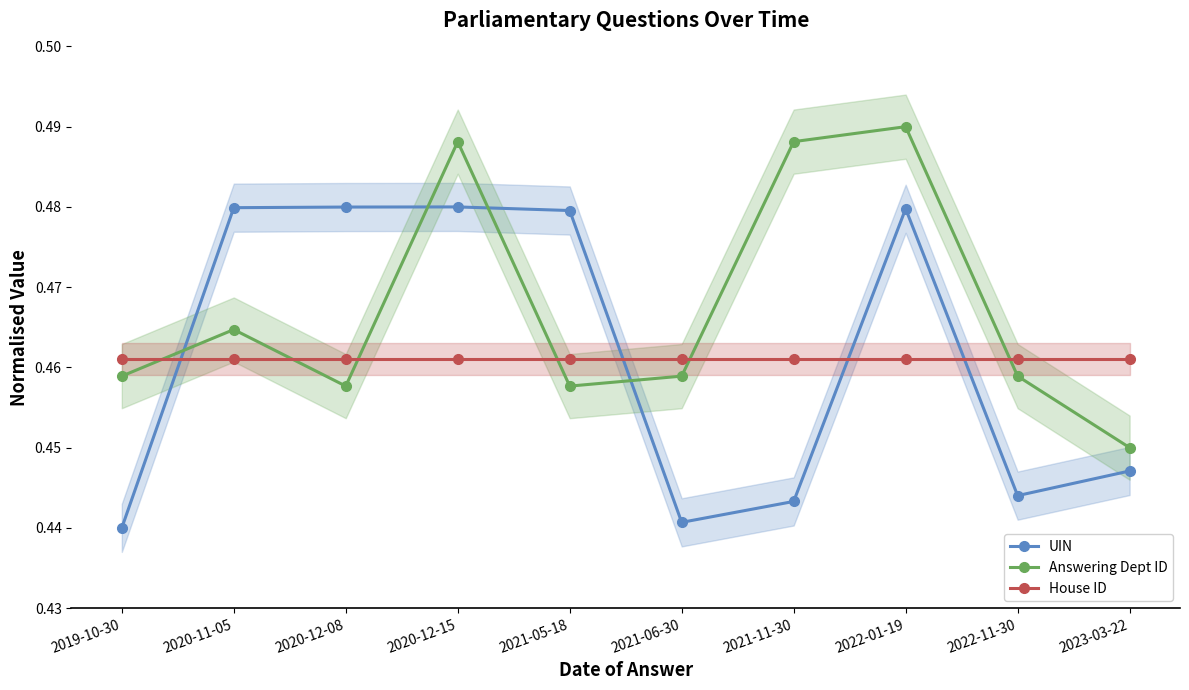

What is the lowest value of the Answering Dept ID series?

0.5